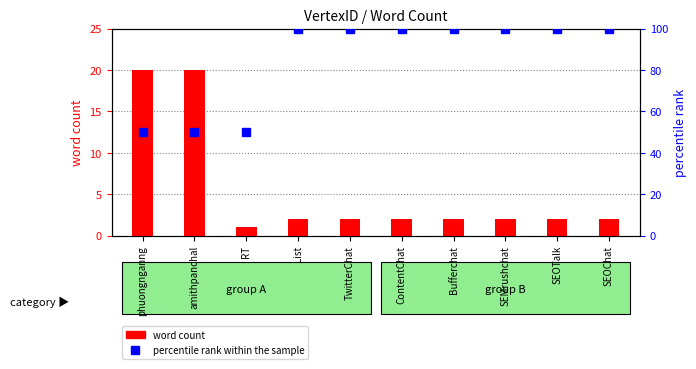

At which category is the sum across all series the highest?

List